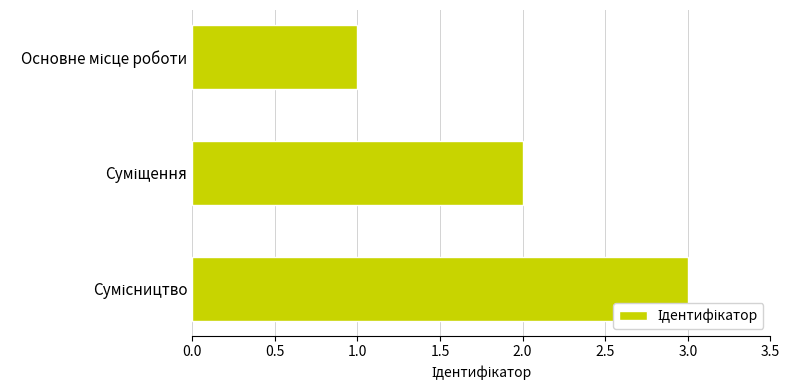

What is the maximum value shown in the chart?

3